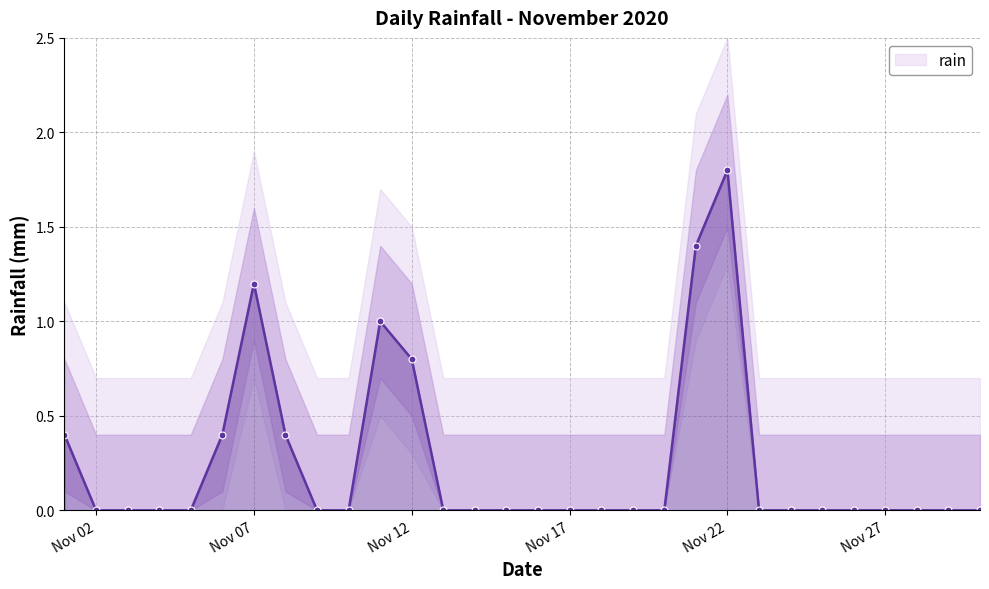

How many lines are shown in the chart?

1